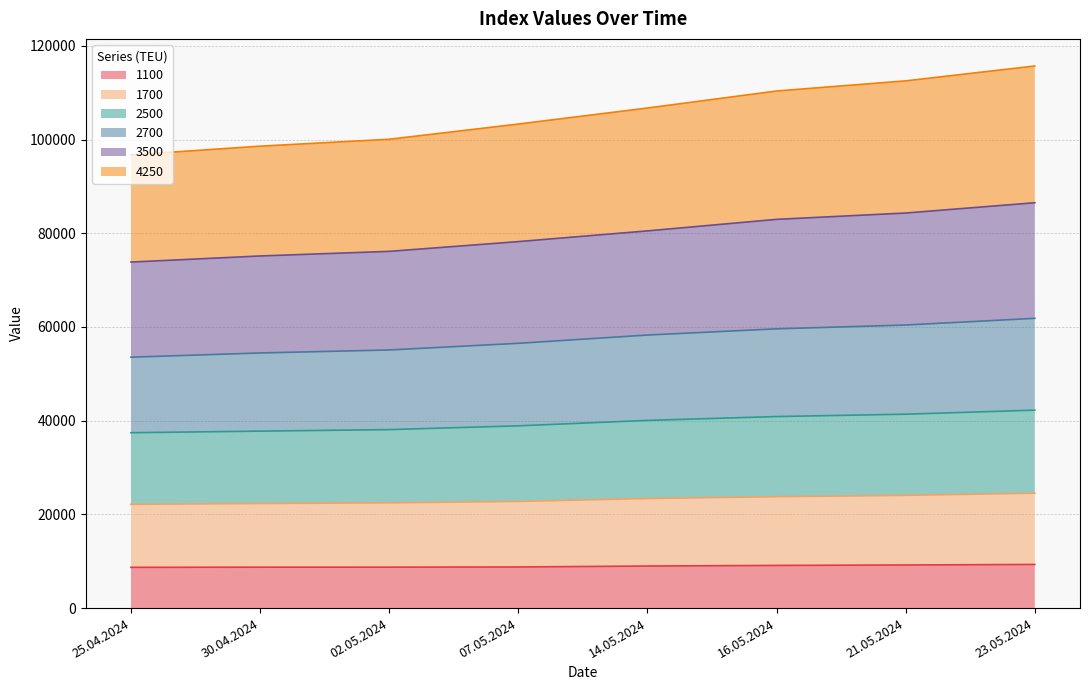

How many lines are shown in the chart?

6